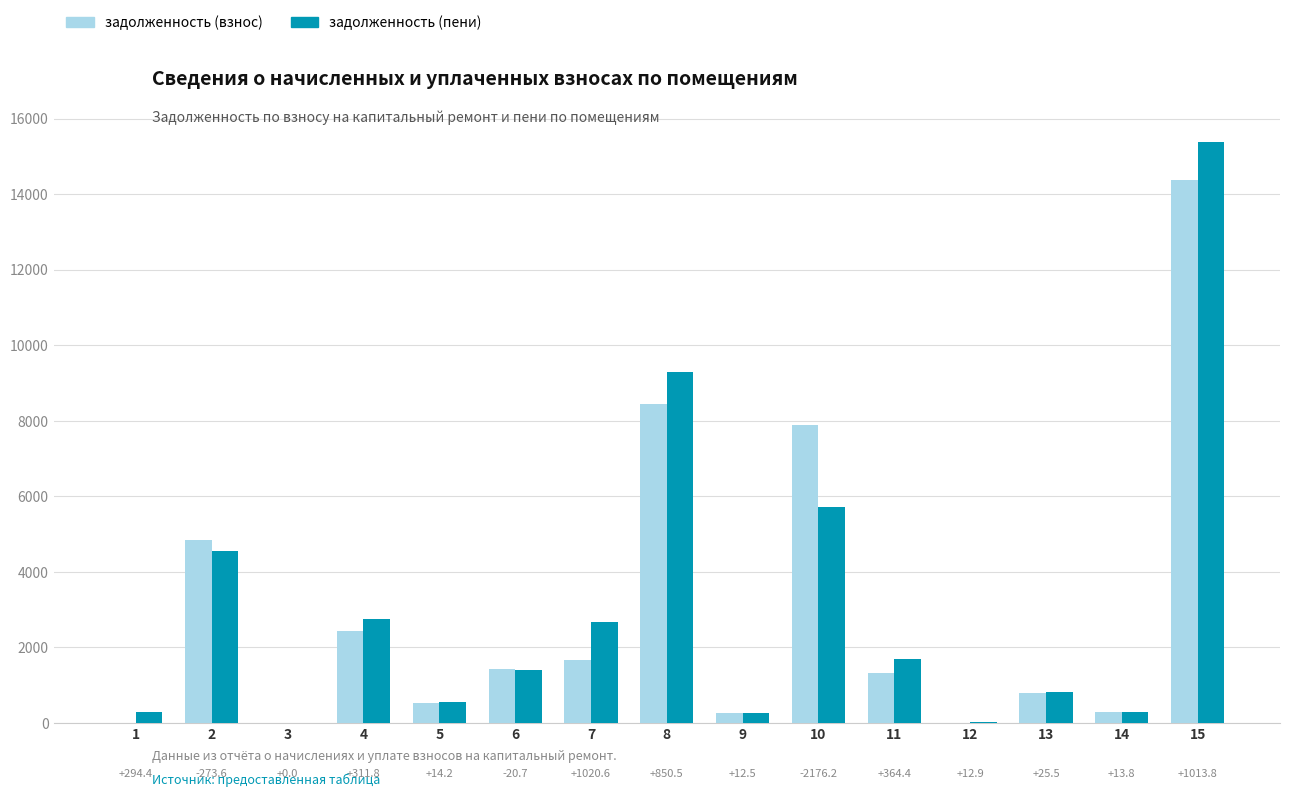

What are all the series names shown in the legend?

задолженность (взнос), задолженность (пени)